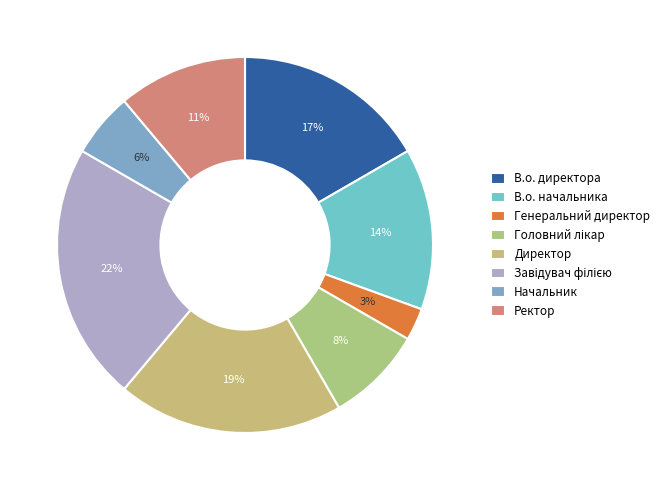

What is the smallest slice in the pie chart?

Генеральний директор